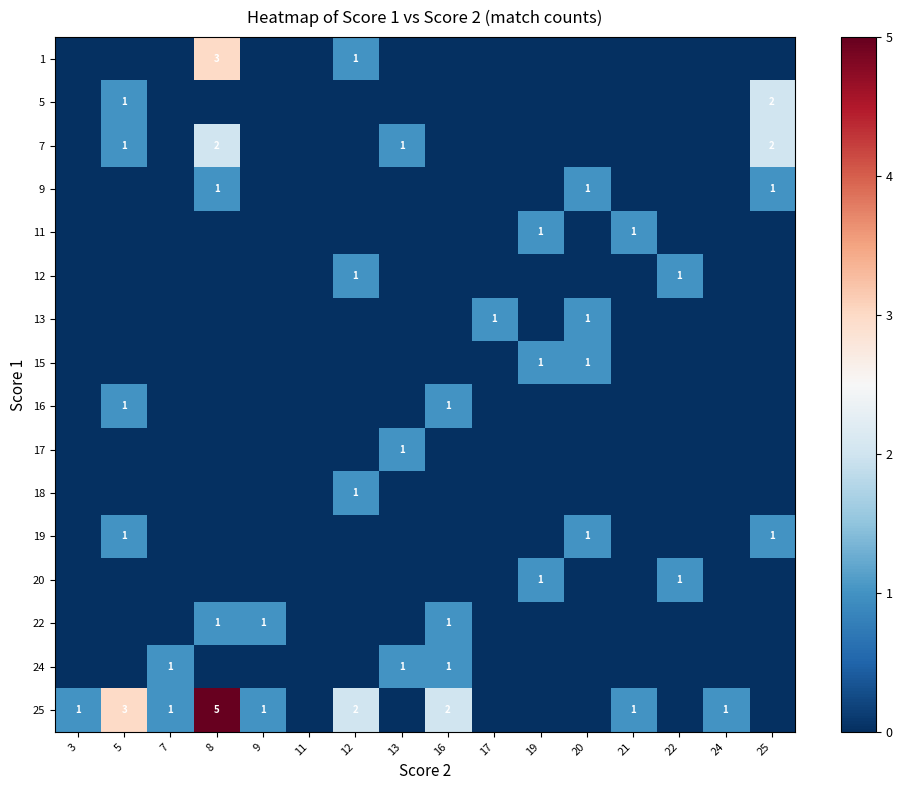

Is it true that 25 equals 1 at 12?

False